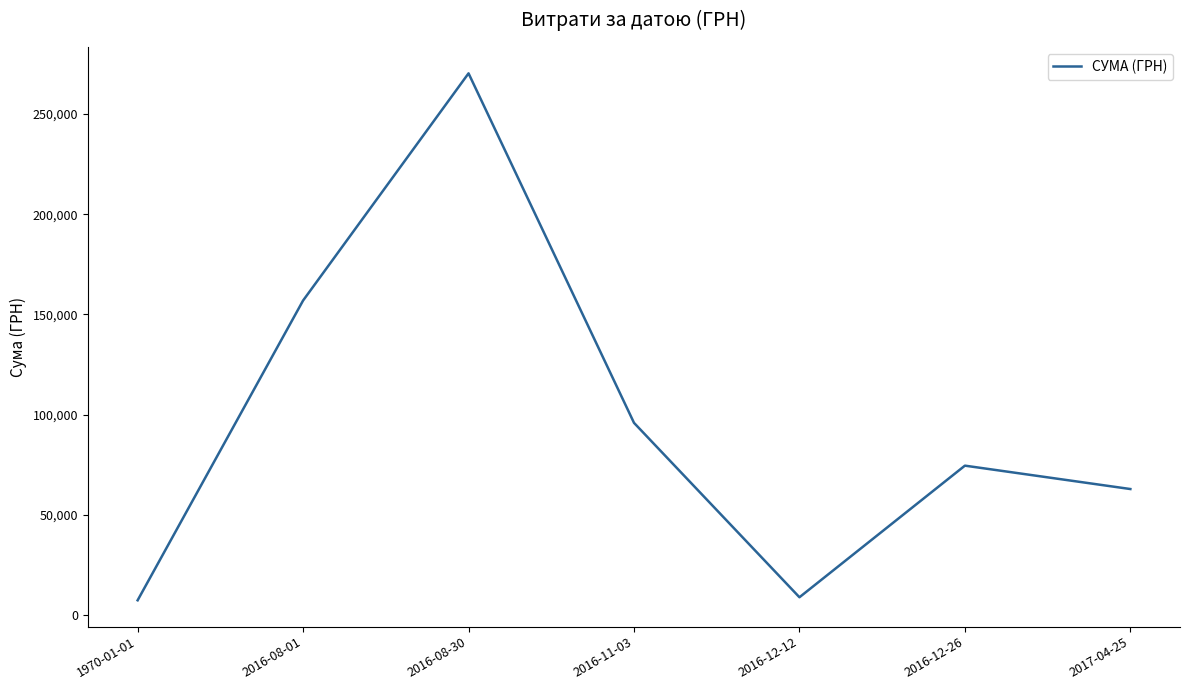

Reading left to right, list all the values displayed in this chart.

1970-01-01=7383.1	2016-08-01=156952.5	2016-08-30=270300.2	2016-11-03=95922.2	2016-12-12=8900.0	2016-12-26=74562.0	2017-04-25=62894.4